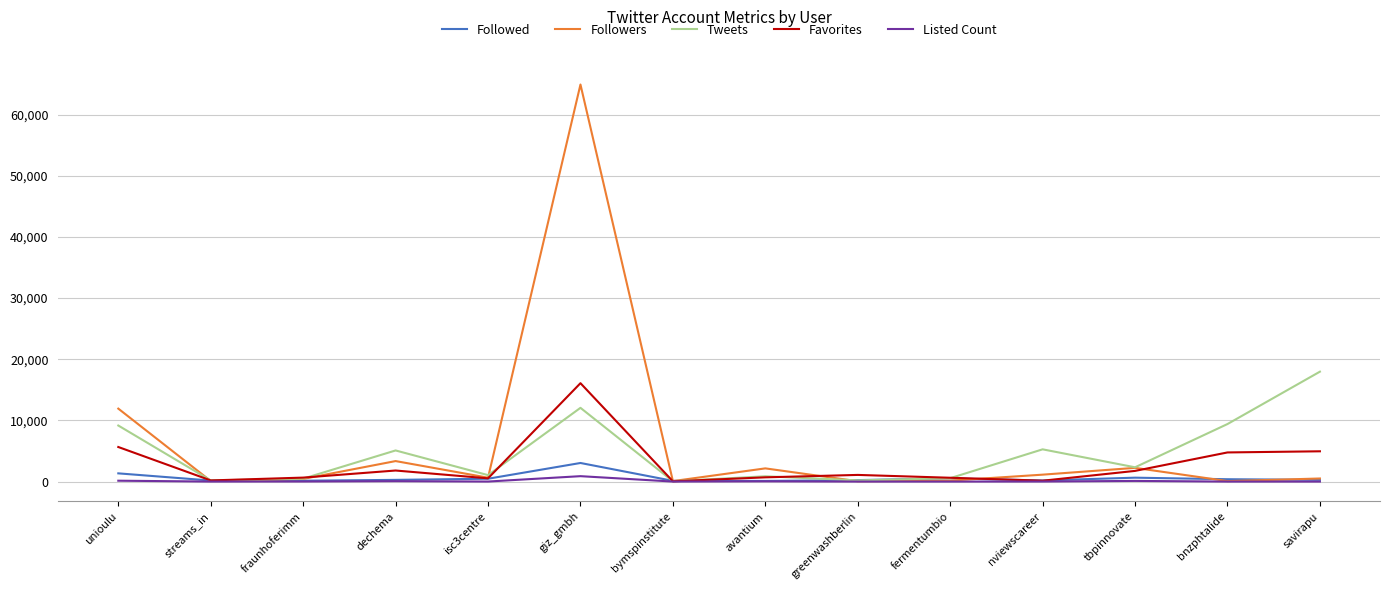

Which category has the highest value across all series?

giz_gmbh